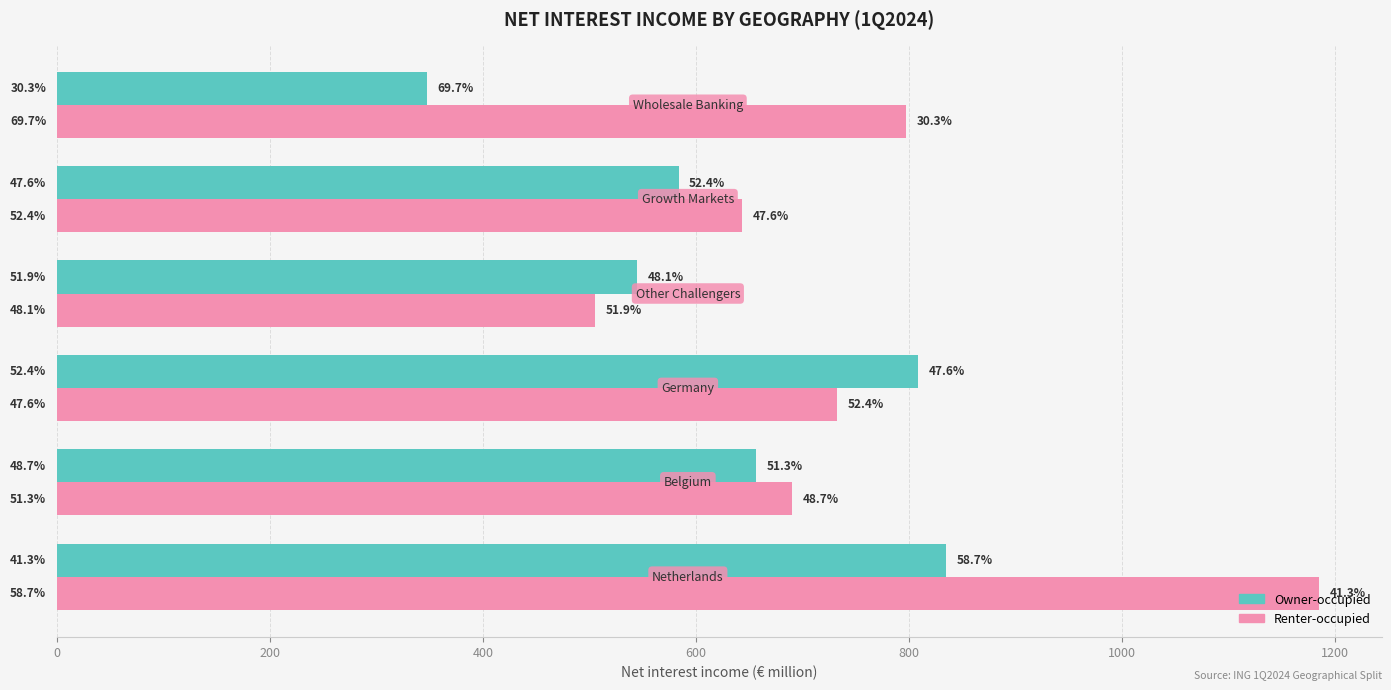

What are all the series names shown in the legend?

Owner-occupied, Renter-occupied